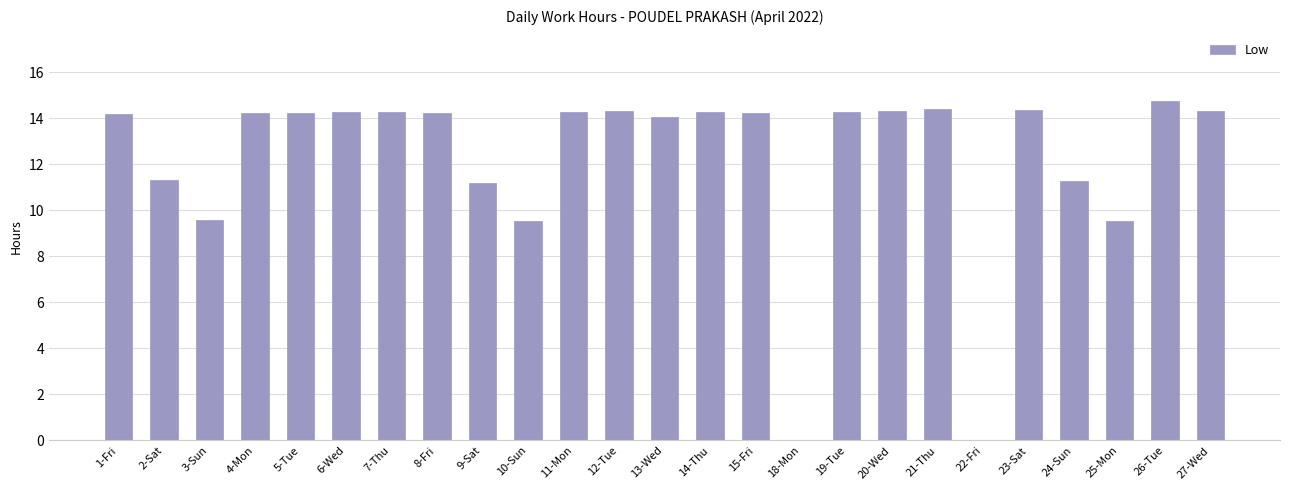

What is the sum of all values?

305.4